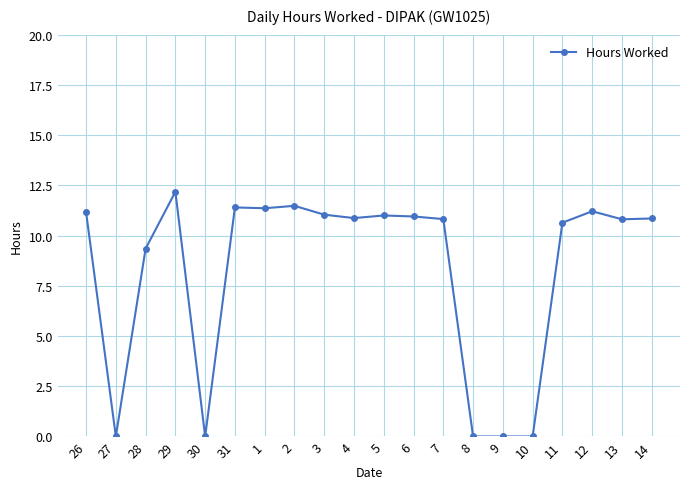

What is the label of the 17th point from the right?

29